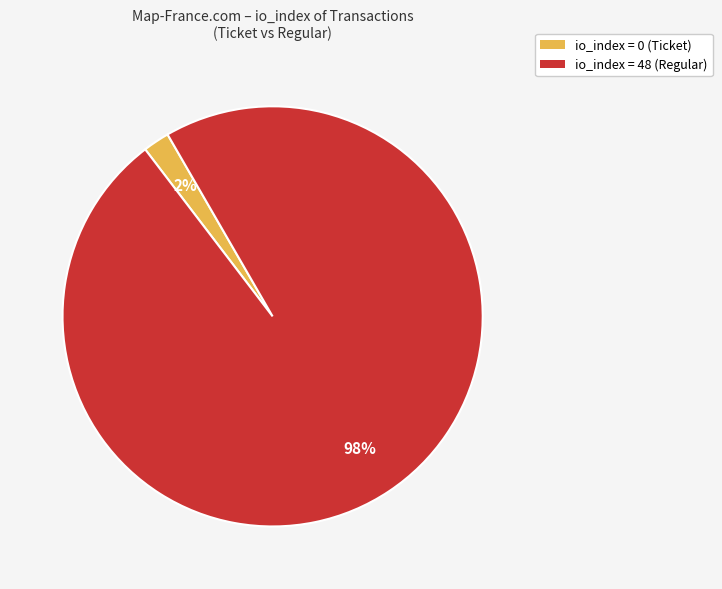

Is there any slice that represents more than half of the pie?

Yes